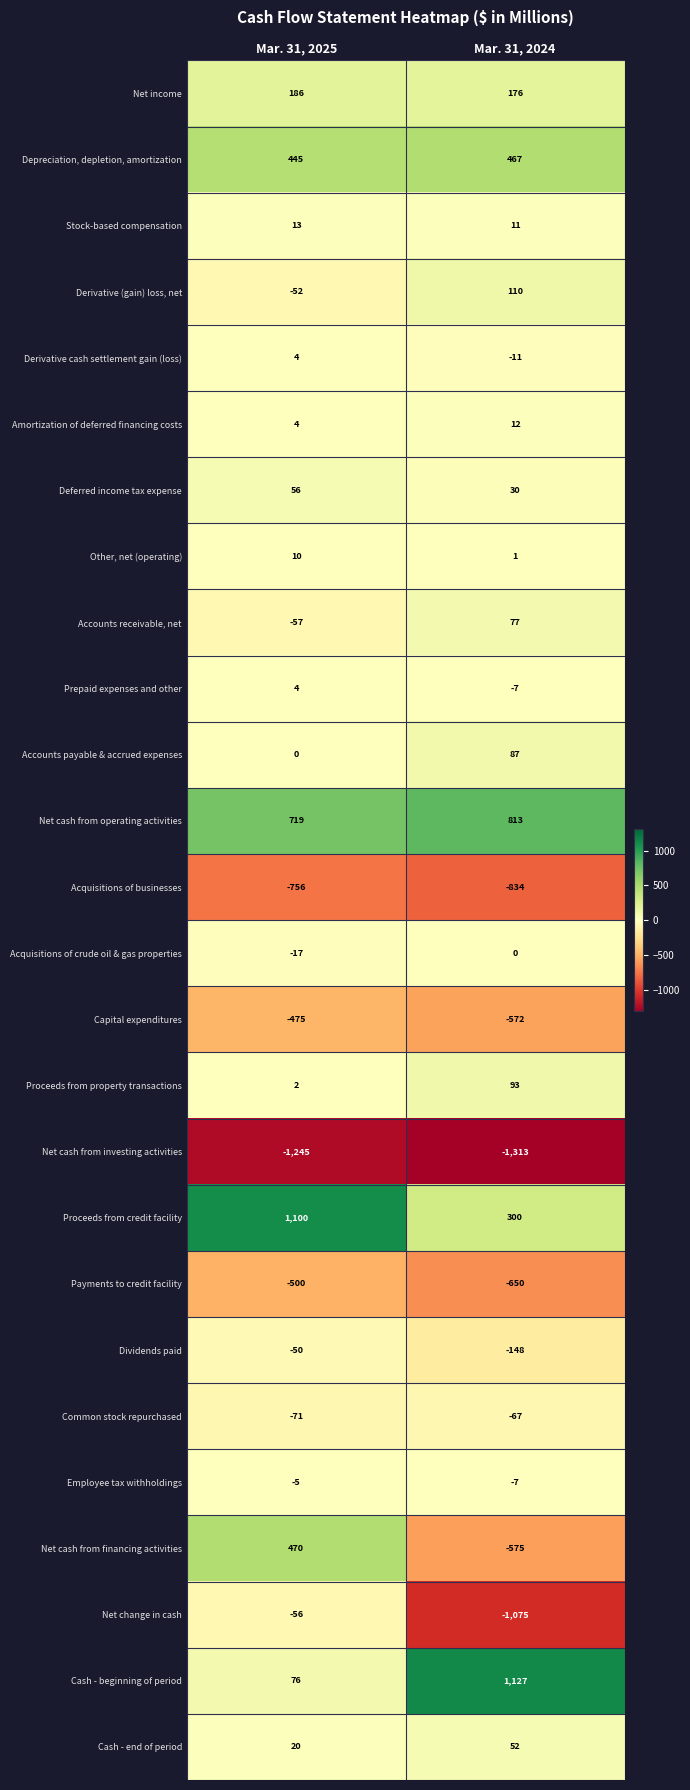

Count the number of data series in this chart.

26